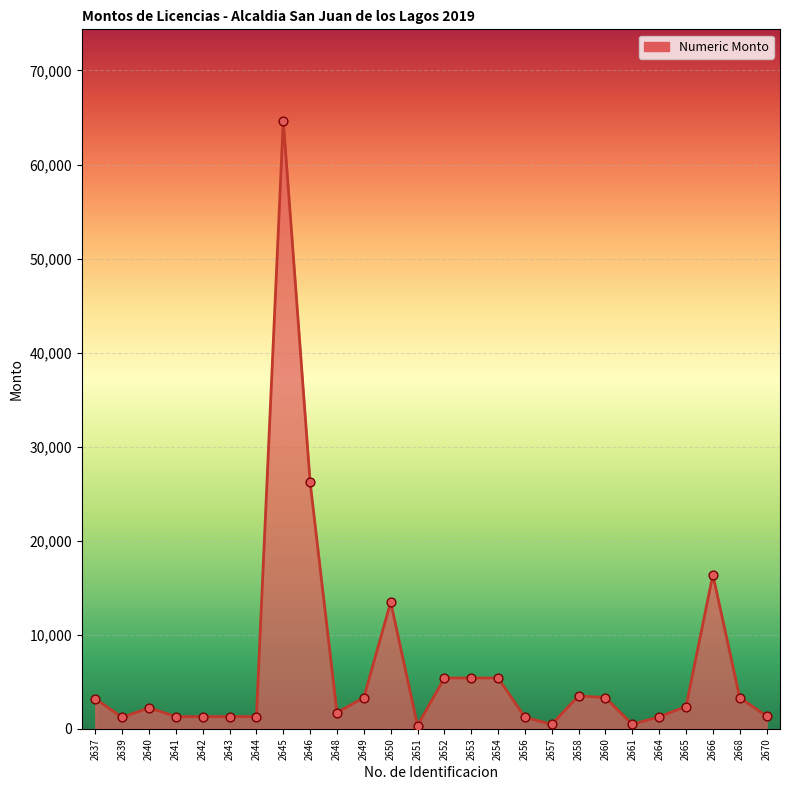

Approximately how many times larger is the value at 2643 compared to 2668?

0.4